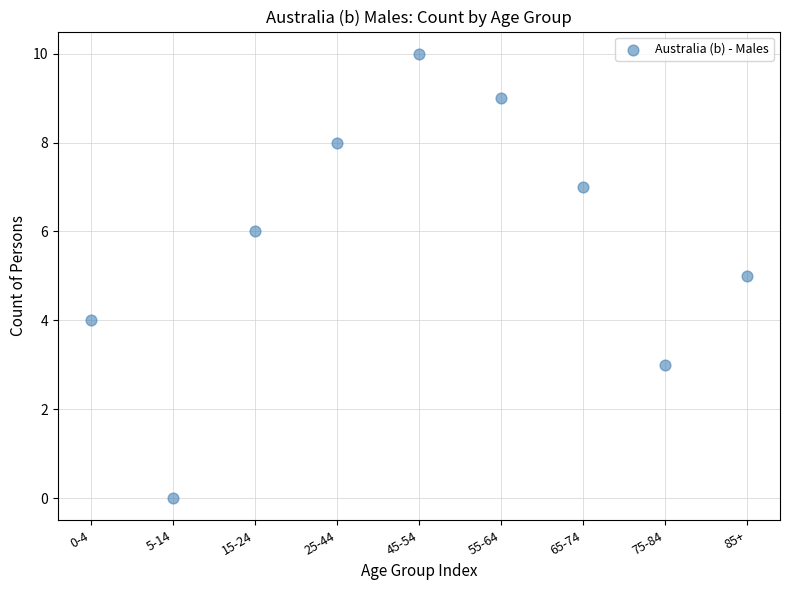

What is the range of Y values (max minus min)?

10